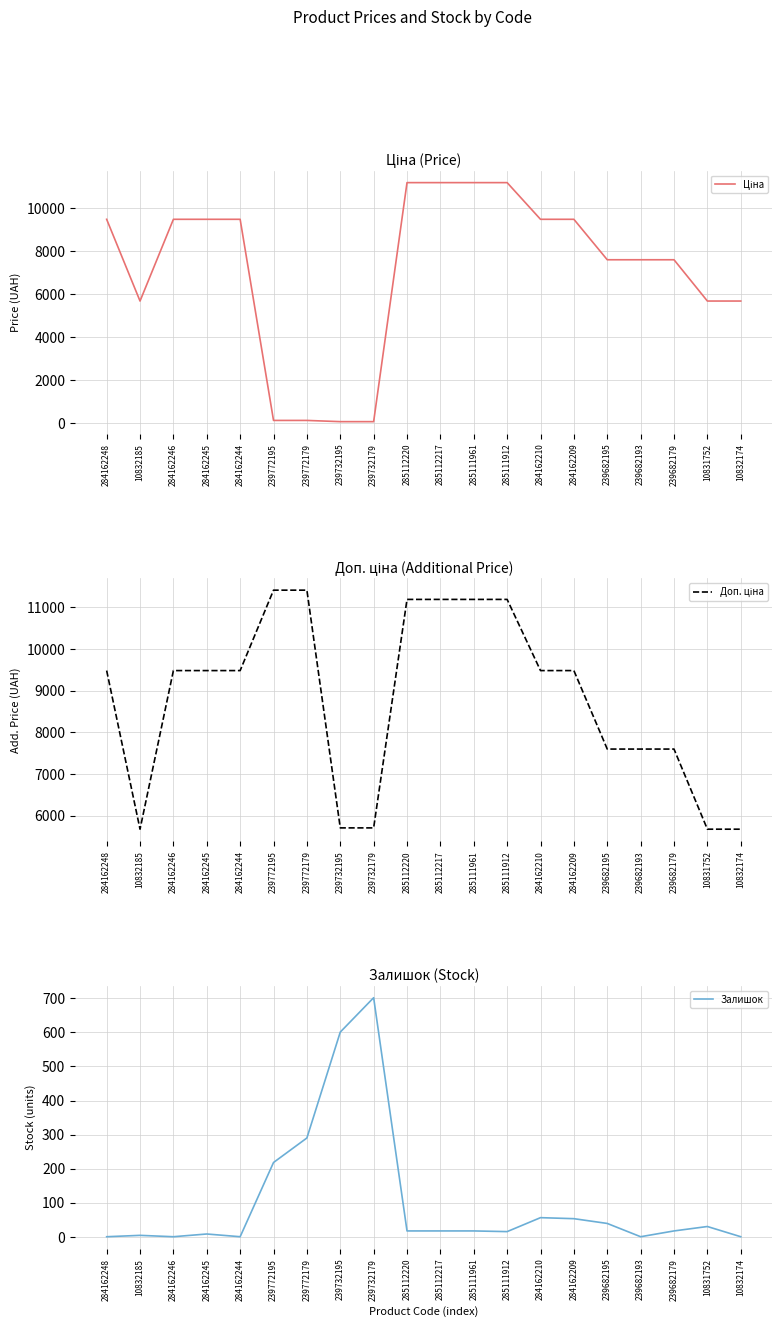

Is it true that Доп. ціна equals 5673.8 at 10832174?

True